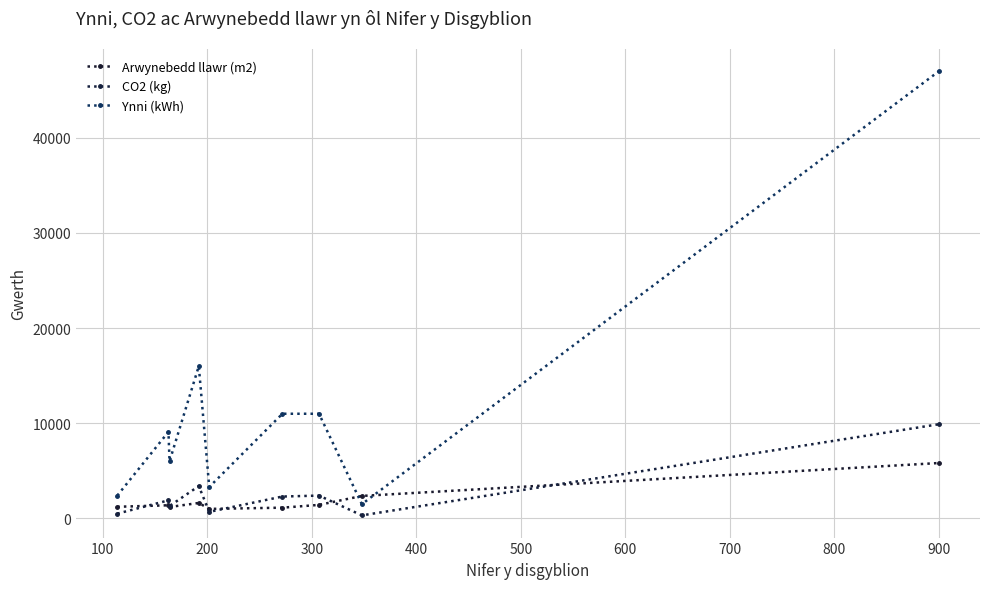

What is the average value of the Ynni (kWh) series?

11922